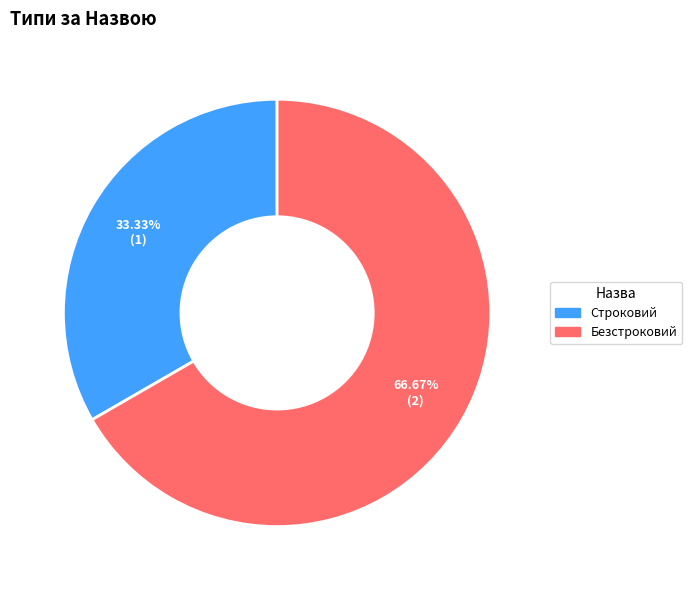

To the nearest percent, what is the difference between the Строковий and Безстроковий slice percentages?

33%